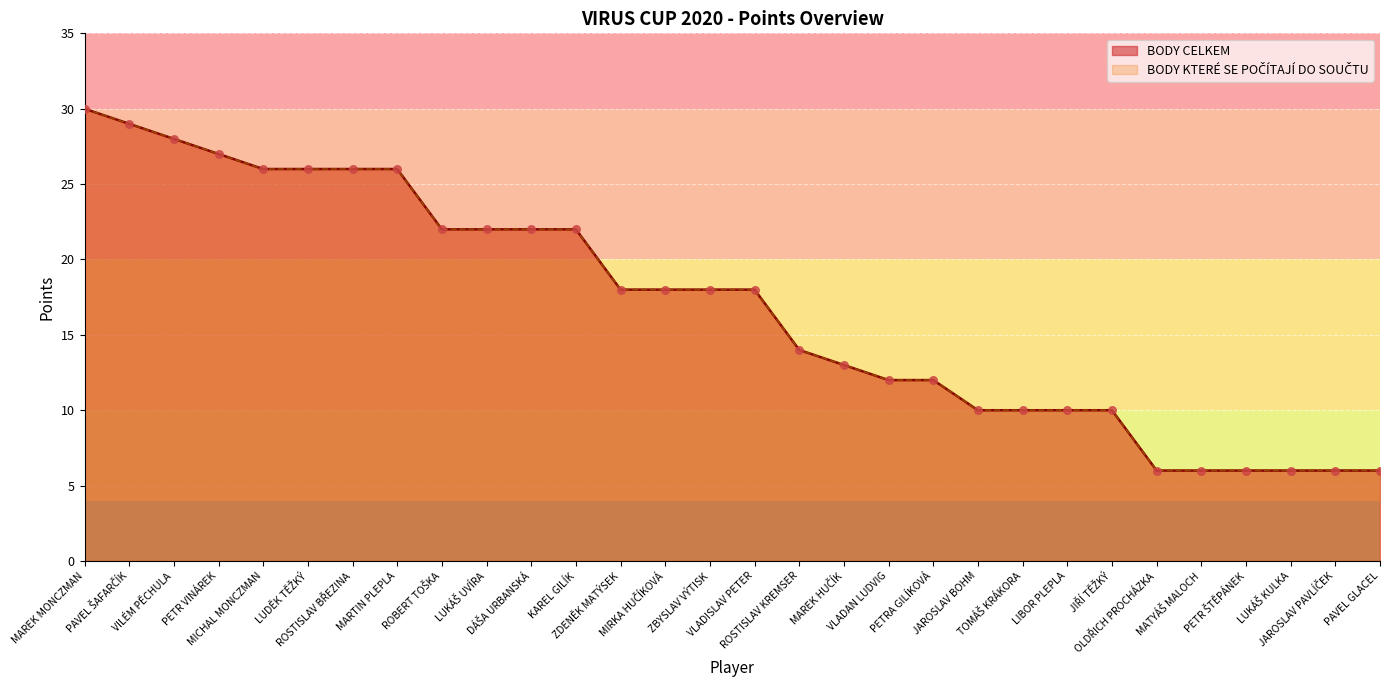

At which category is the sum across all series the highest?

MAREK MONCZMAN